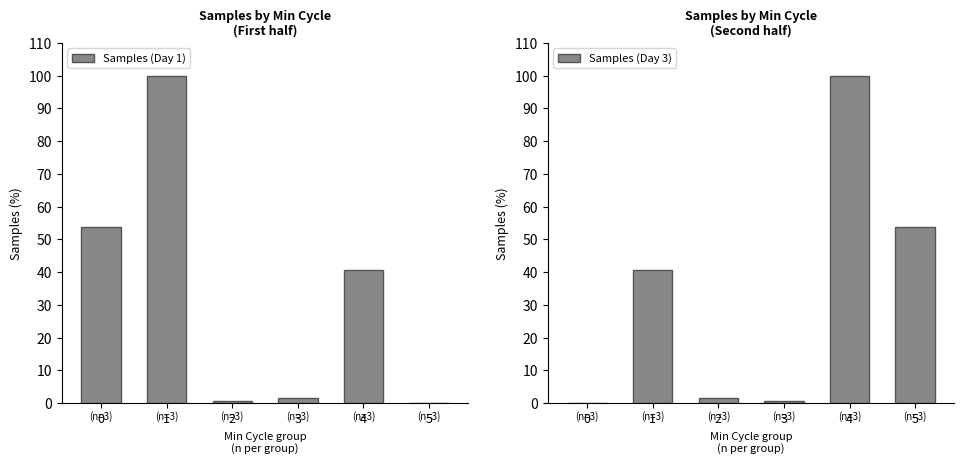

What is the spread (max minus min) of values at 0?

53.8